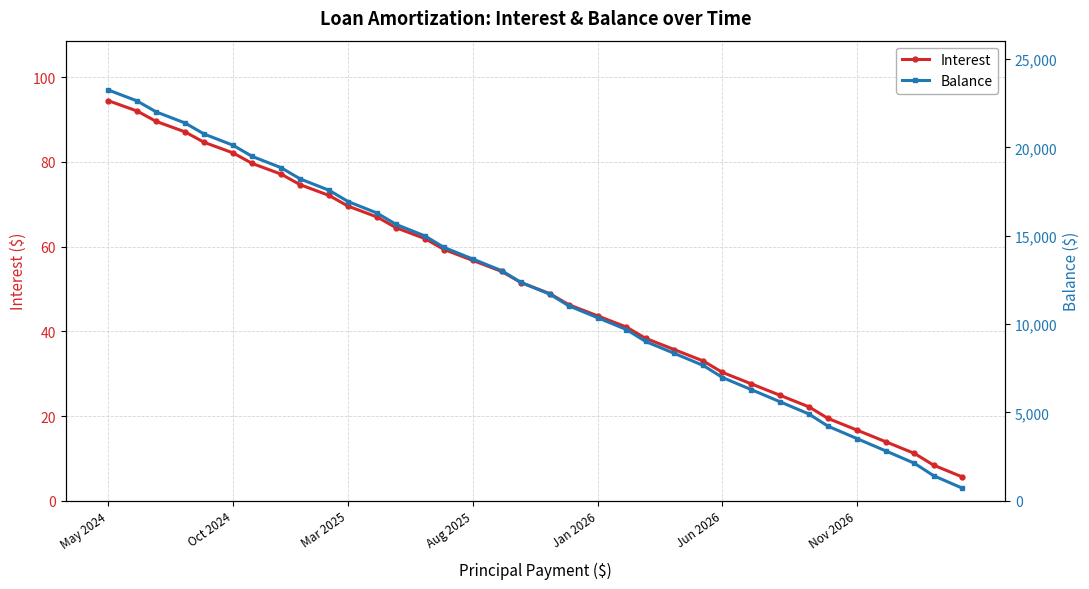

List the series in order of their overall mean, highest first.

Balance, Interest